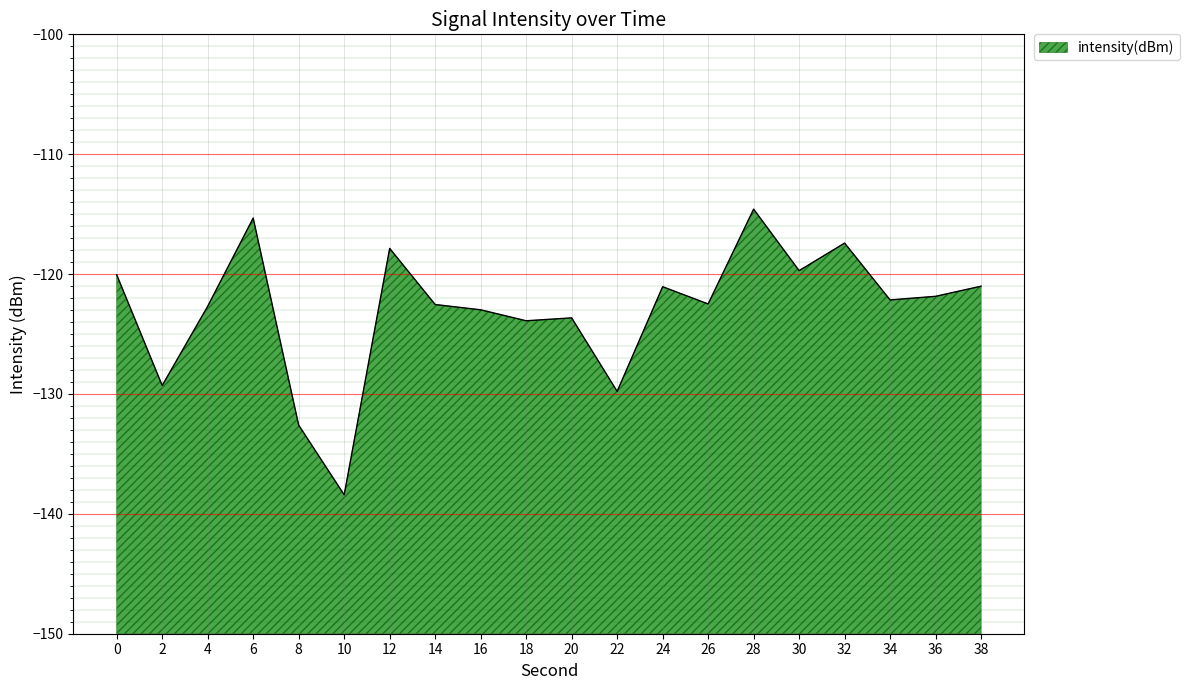

Reading left to right, what are all the values shown in this chart?

0=-120.1	2=-129.3	4=-122.7	6=-115.3	8=-132.6	10=-138.4	12=-117.9	14=-122.5	16=-123.0	18=-123.9	20=-123.7	22=-129.8	24=-121.1	26=-122.5	28=-114.6	30=-119.7	32=-117.4	34=-122.2	36=-121.9	38=-121.0